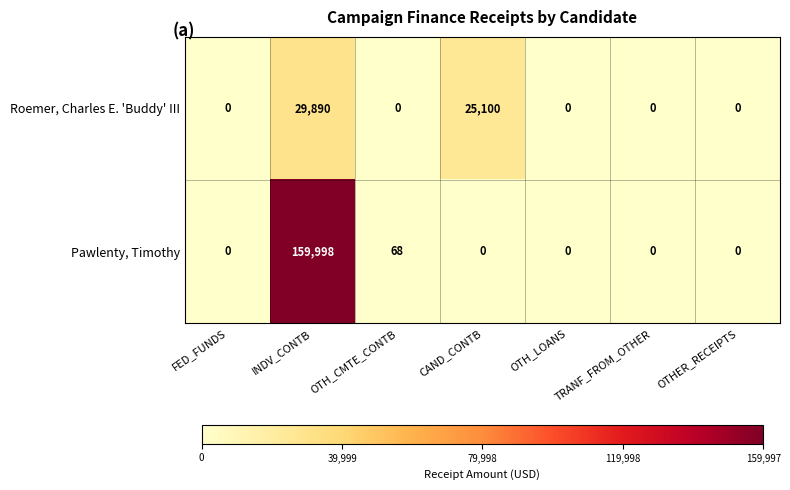

What is the greatest value displayed?

159998